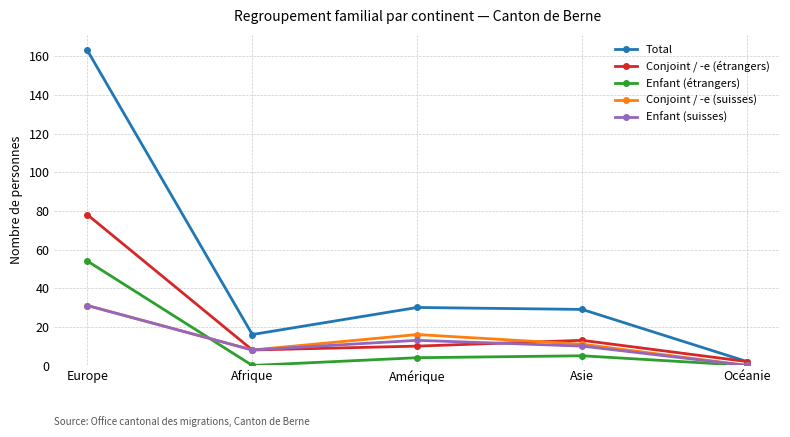

Which series has the largest range (max minus min)?

Total